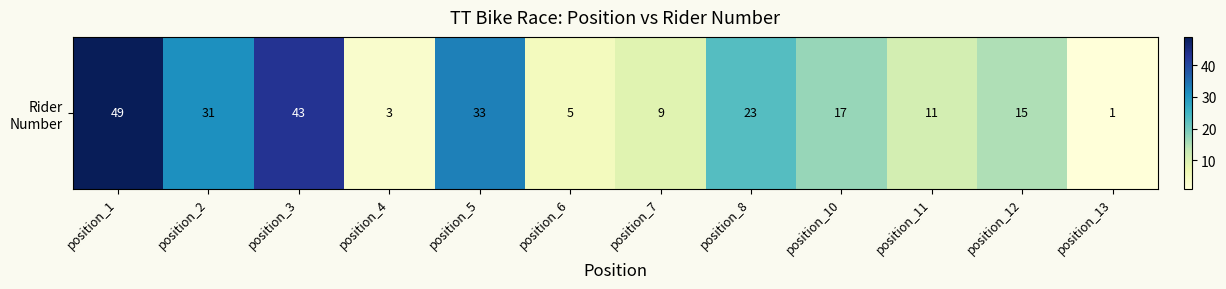

Is it true that the value at position_7 is 4?

False